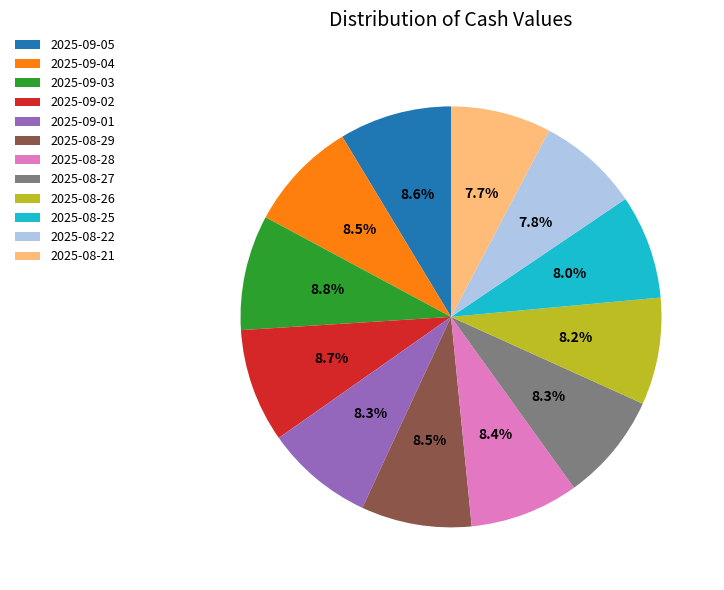

Do 2025-08-27 and 2025-08-28 together represent more than half of the pie?

No